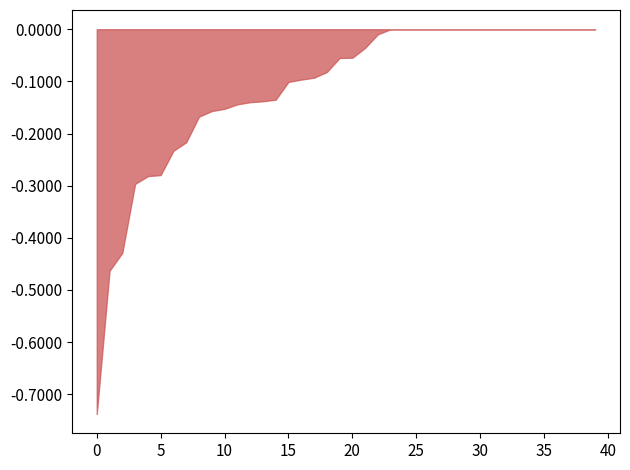

The value at 10 is -0.1. True or false?

False